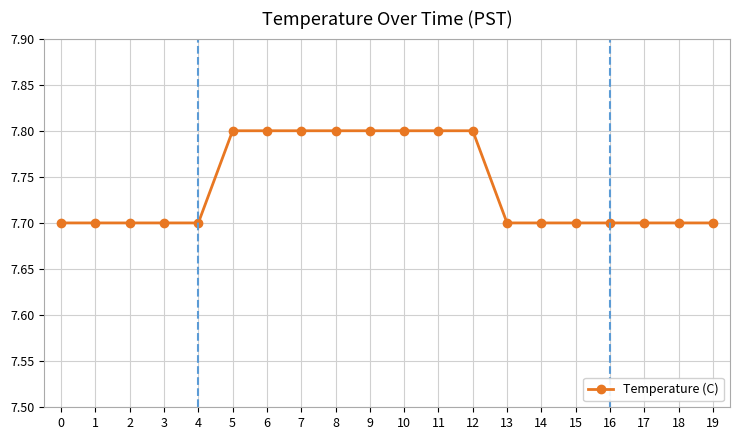

Is it true that the value at 6 is 10.3?

False